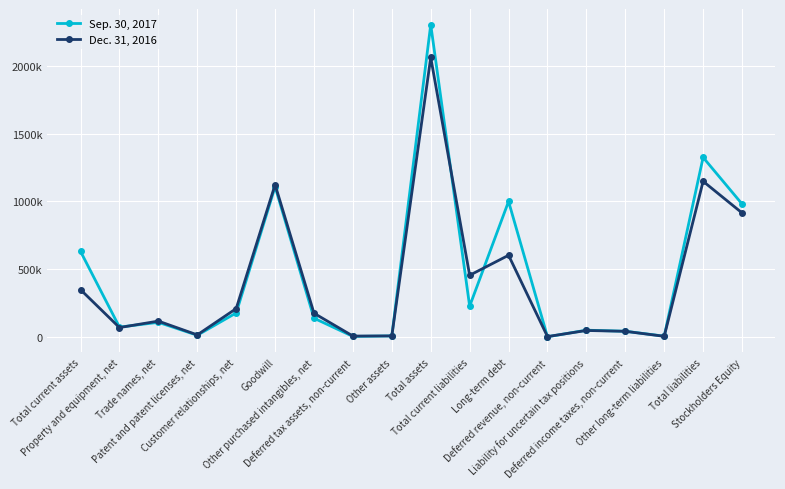

What is the difference between the maximum and second lowest values in the Sep. 30, 2017 series?

2302187